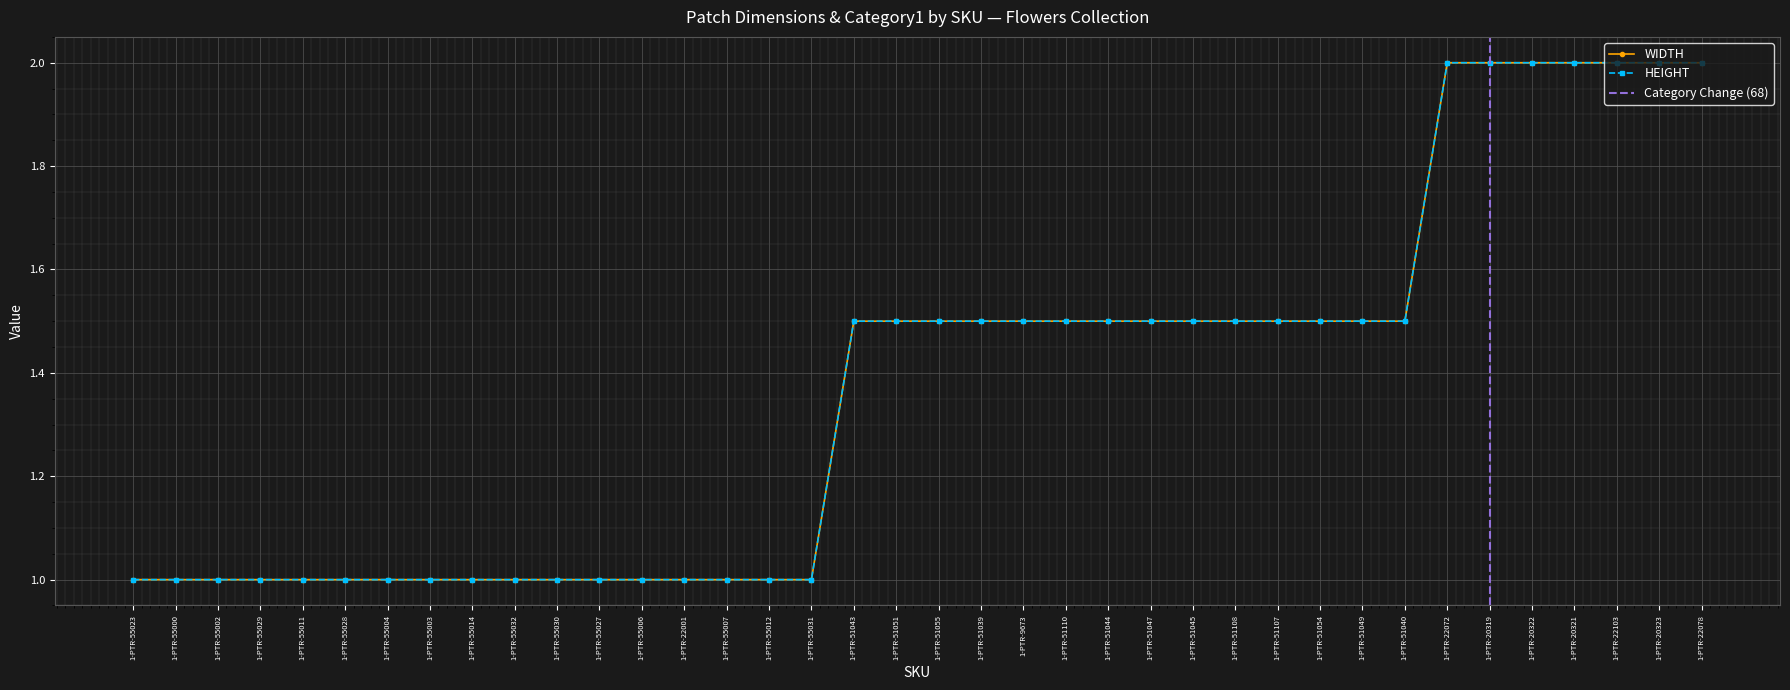

What is the difference between the HEIGHT values at 1-PTR-22078 and 1-PTR-51045?

0.5